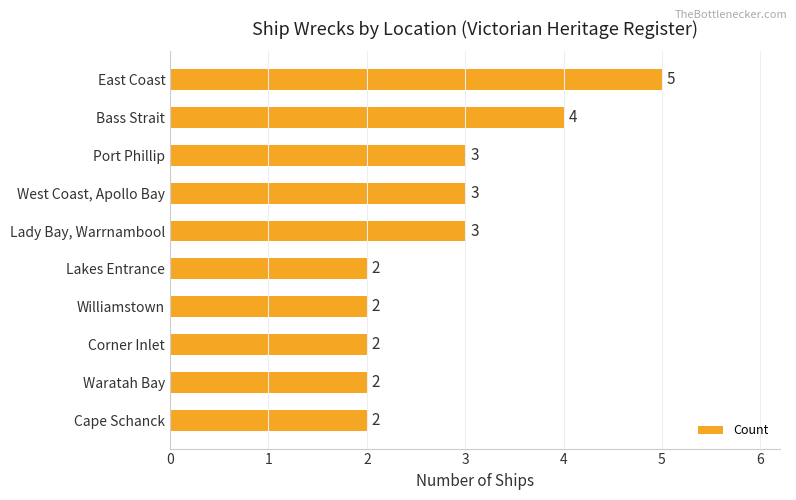

What is the sum of all values?

28